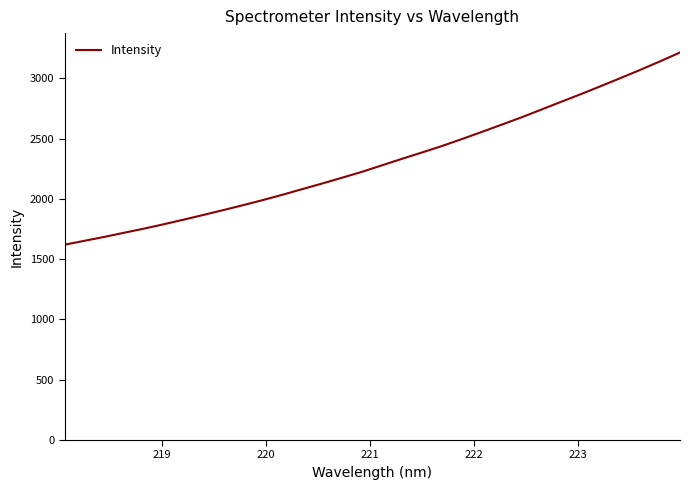

What is the difference between the maximum and minimum values?

1593.9